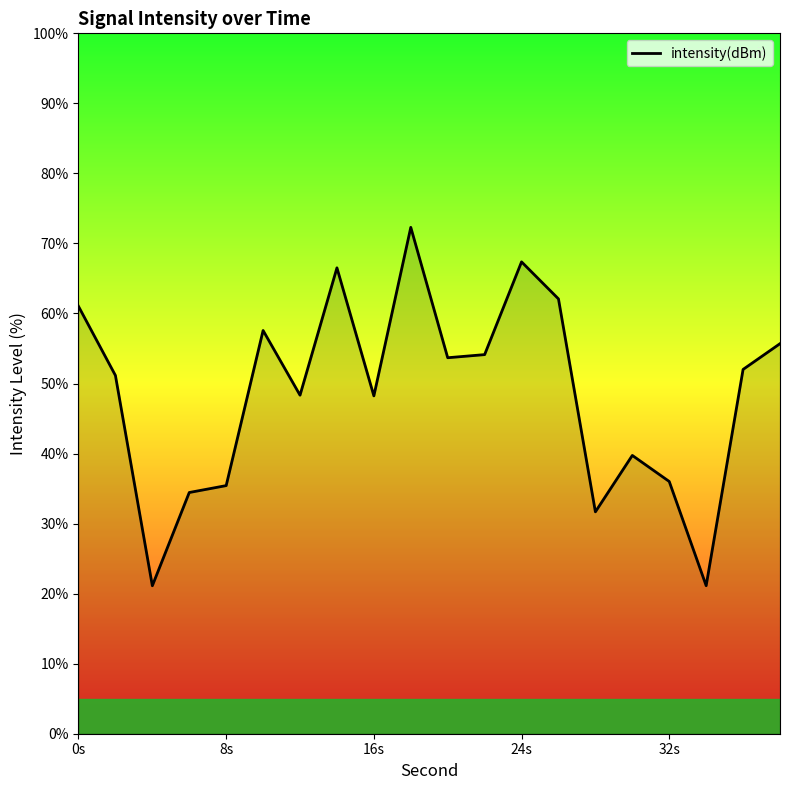

What is the difference between the maximum and minimum values?

51.2